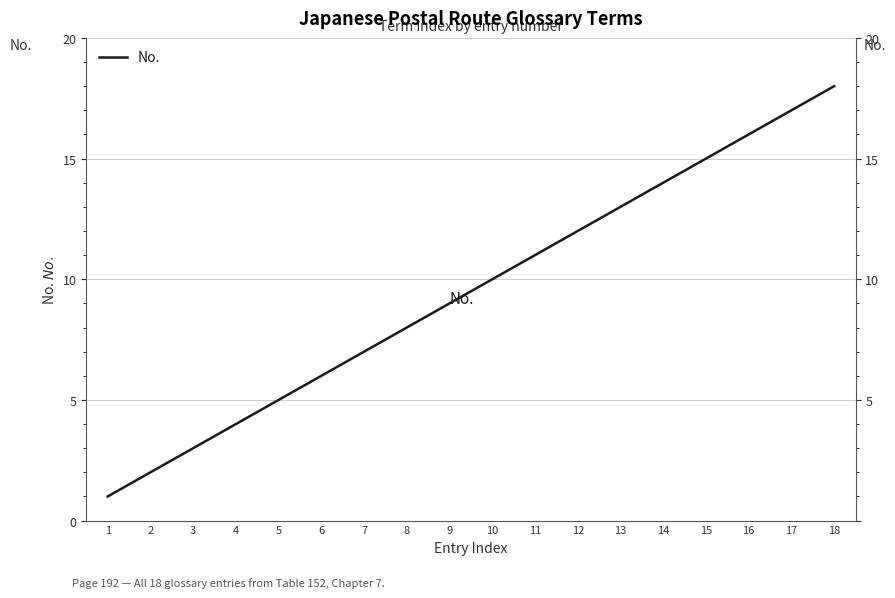

Rank the categories by value from highest to lowest.

18, 17, 16, 15, 14, 13, 12, 11, 10, 9, 8, 7, 6, 5, 4, 3, 2, 1